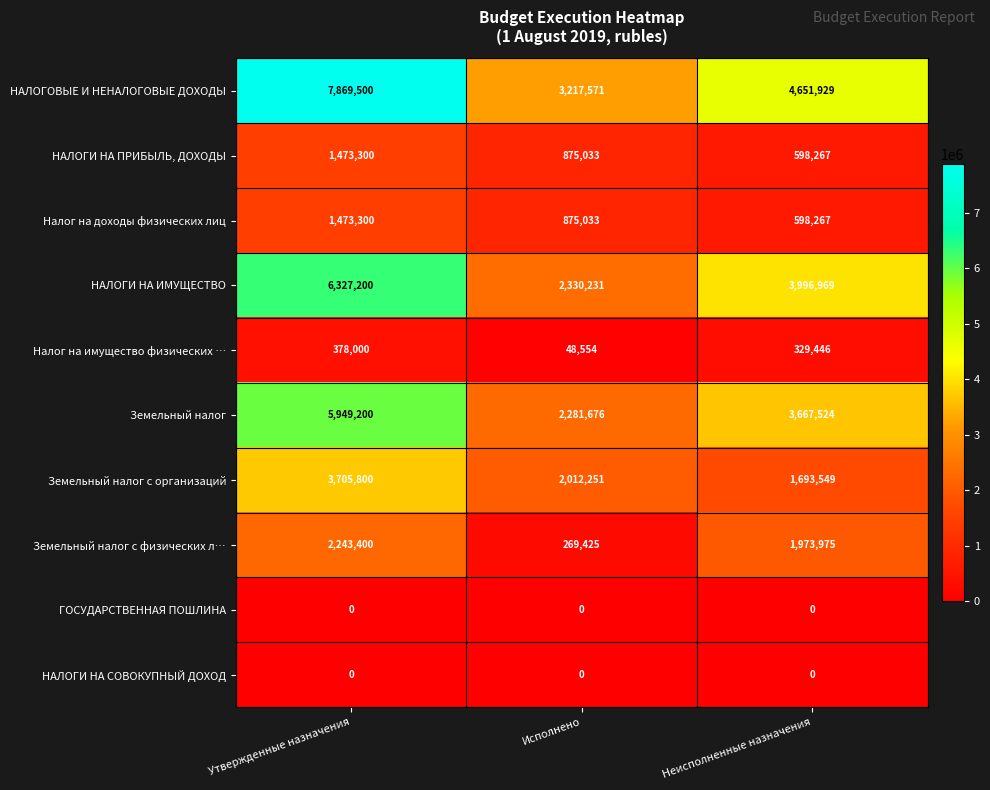

What is the difference between the highest and lowest values at Утвержденные назначения?

7869500